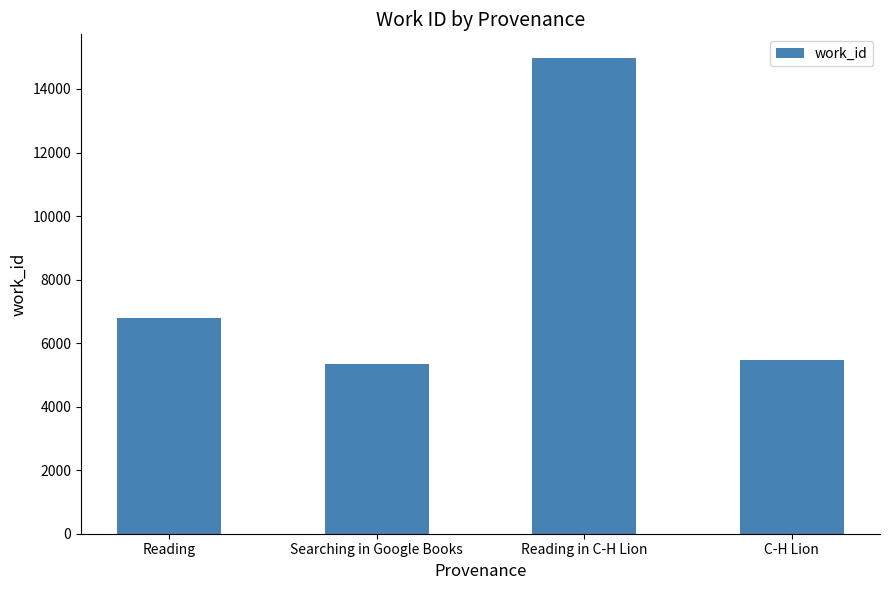

What is the label of the 3rd bar from the right?

Searching in Google Books